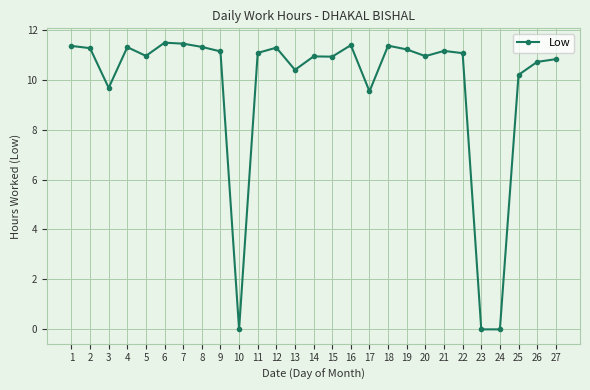

Between 26 and 14, which is larger?

14